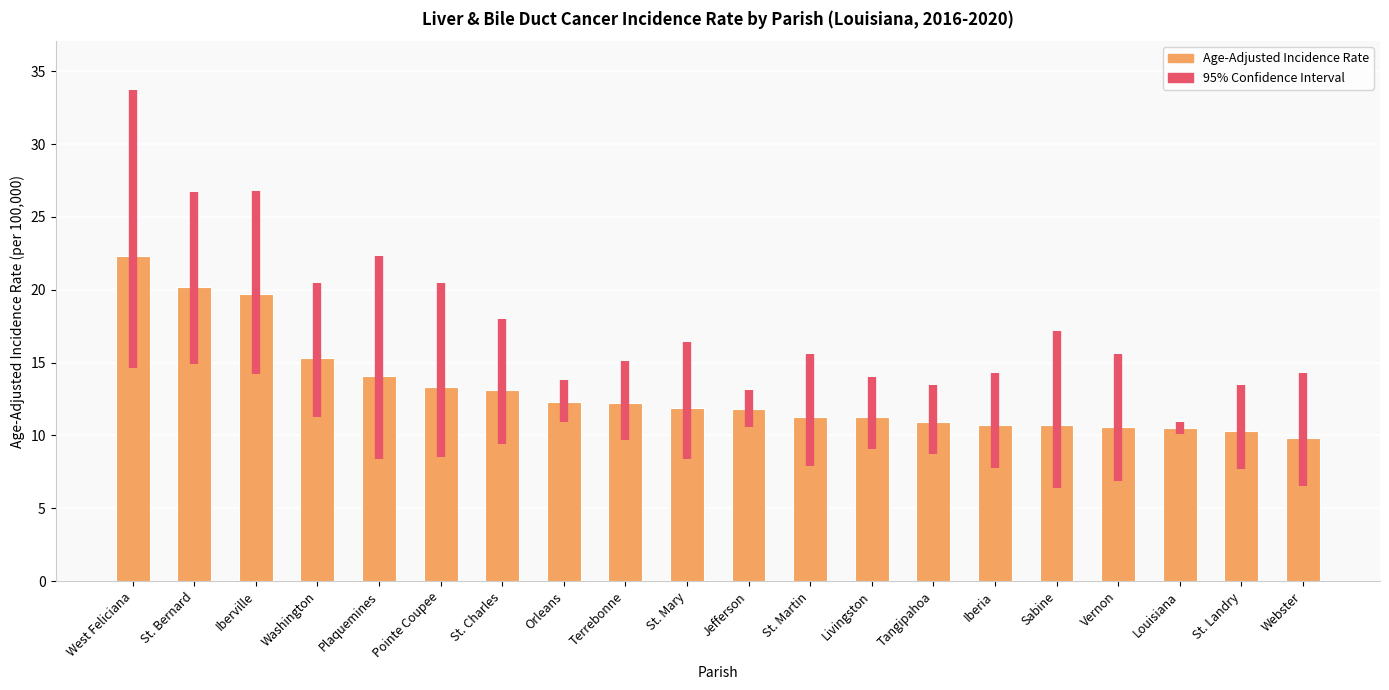

What is the change in value from West Feliciana to Livingston?

-11.0